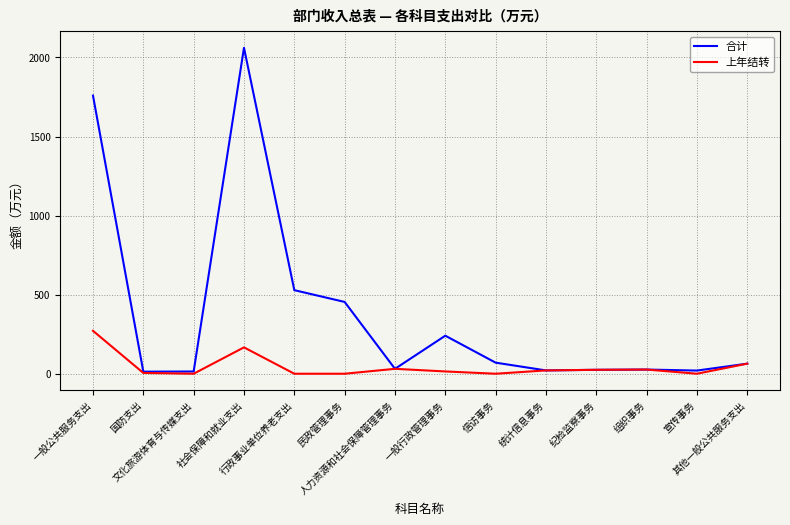

Which series has the largest range (max minus min)?

合计